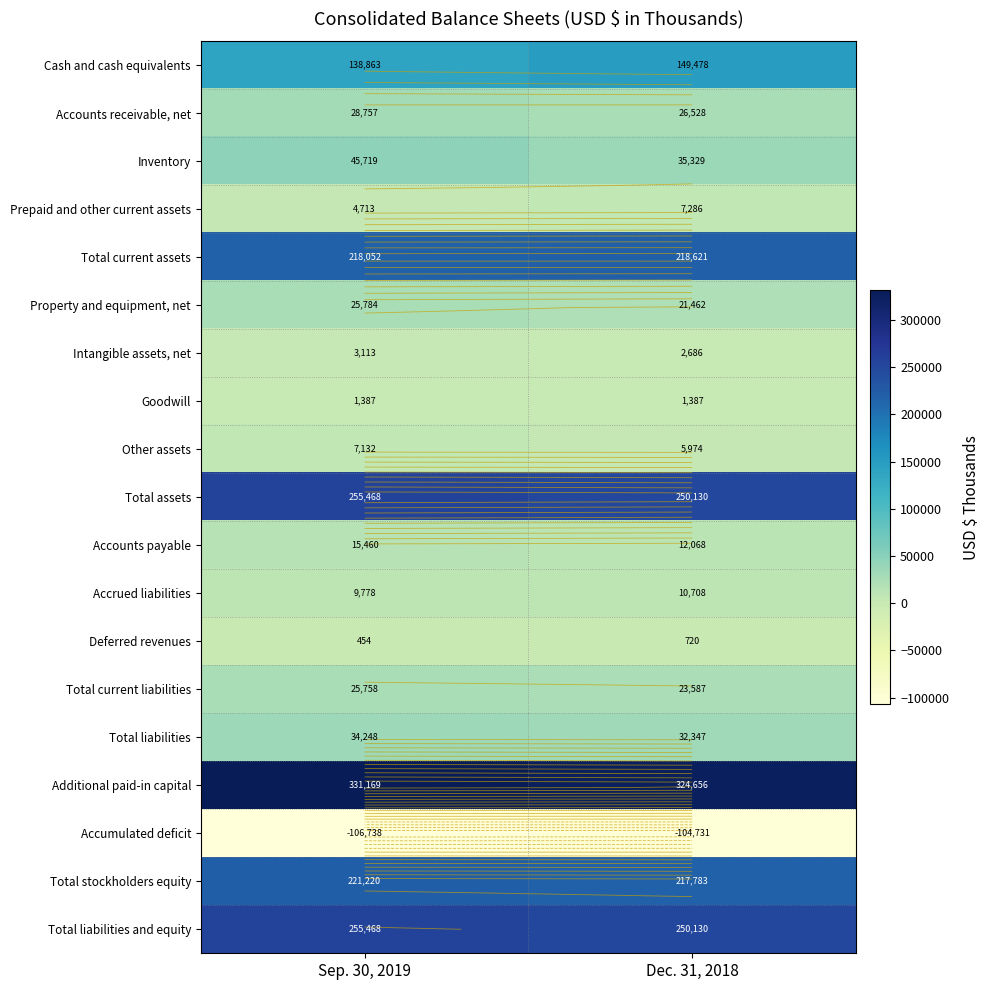

At how many categories does at least one series exceed 182084?

2